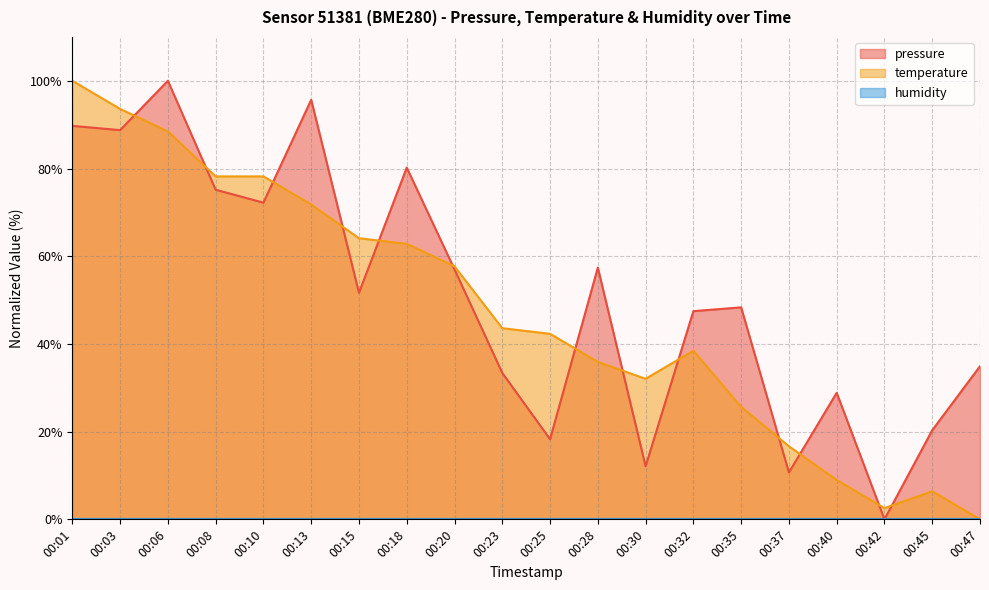

What is the total value across all series at 00:37?

27.4